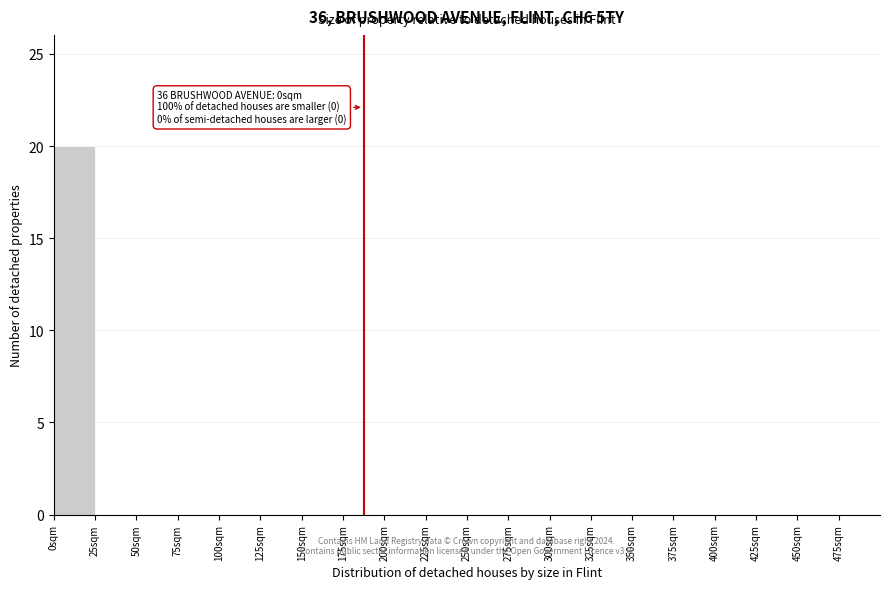

Which range on the x-axis has the tallest bar?

0 to 25